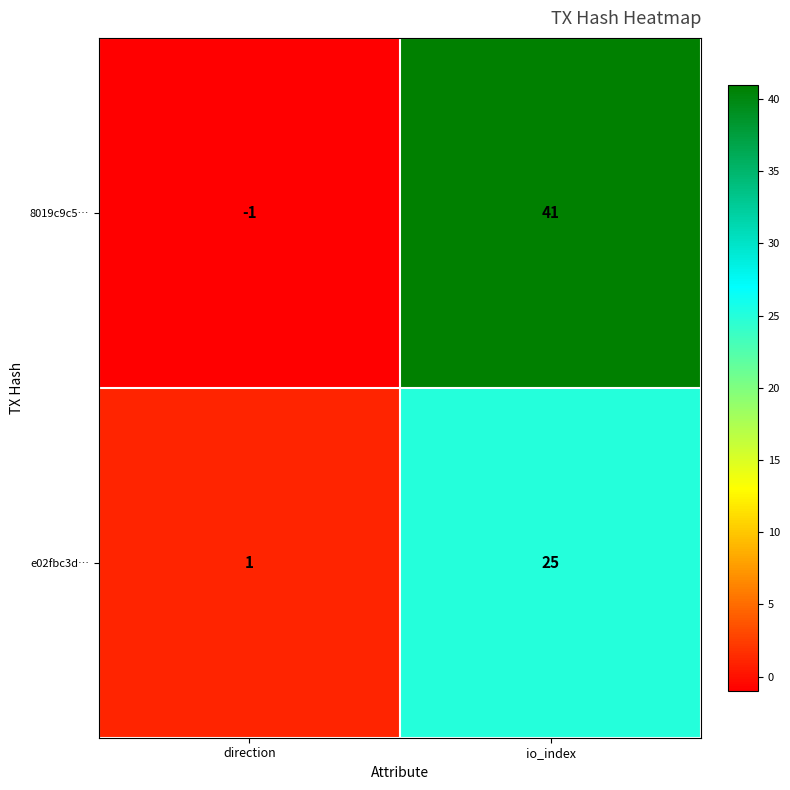

Reading left to right, extract all data points from this chart.

8019c9c5…: direction=-1	io_index=41
e02fbc3d…: direction=1	io_index=25